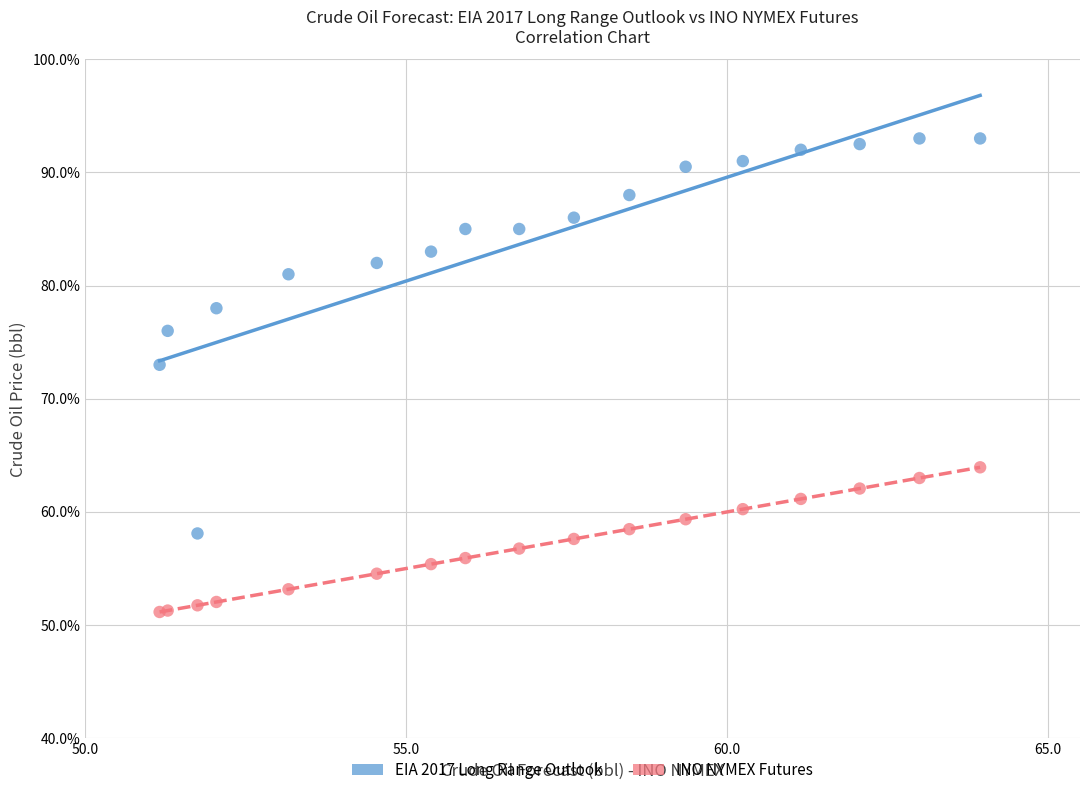

Which series reaches the maximum Y coordinate?

EIA 2017 Long Range Outlook